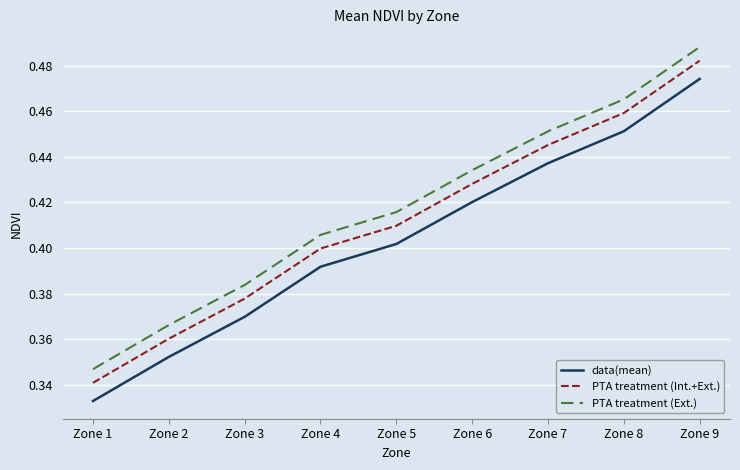

Rank the series by their maximum value, from highest to lowest.

PTA treatment (Ext.), PTA treatment (Int.+Ext.), data(mean)